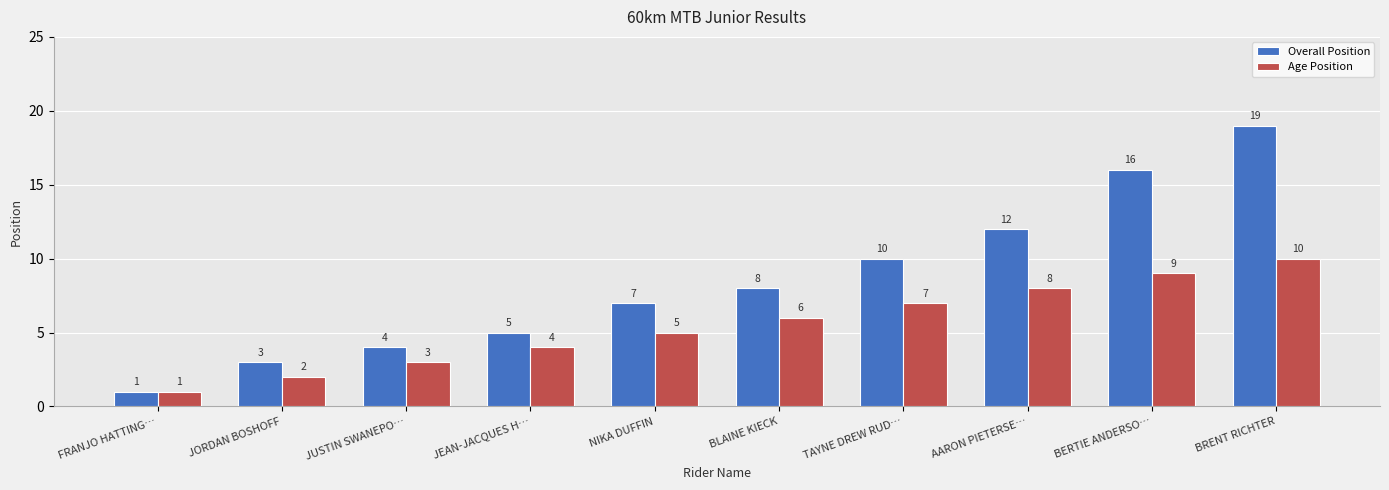

Rank the series by their average value, from highest to lowest.

Overall Position, Age Position